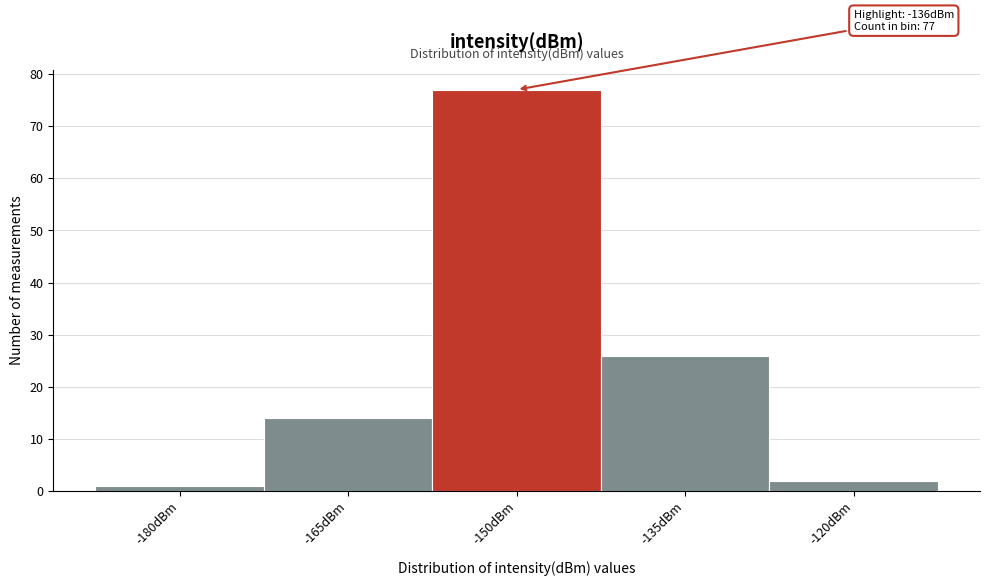

Reading left to right, extract all data points from this chart.

1	14	77	26	2